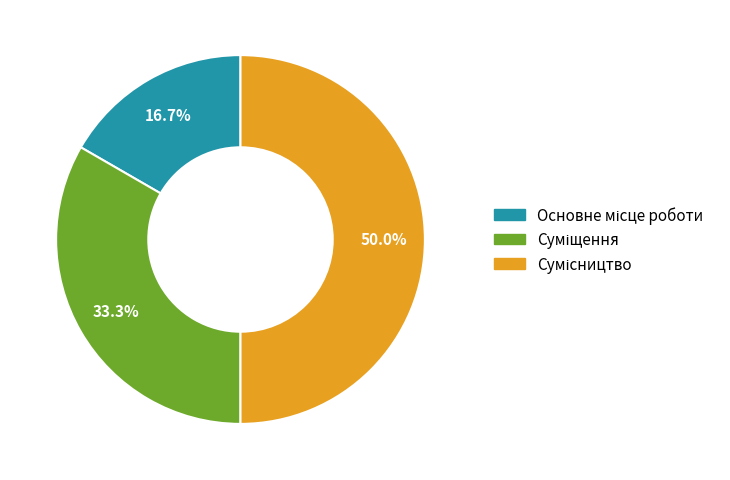

The Основне місце роботи slice represents 17% of the pie. True or false?

True